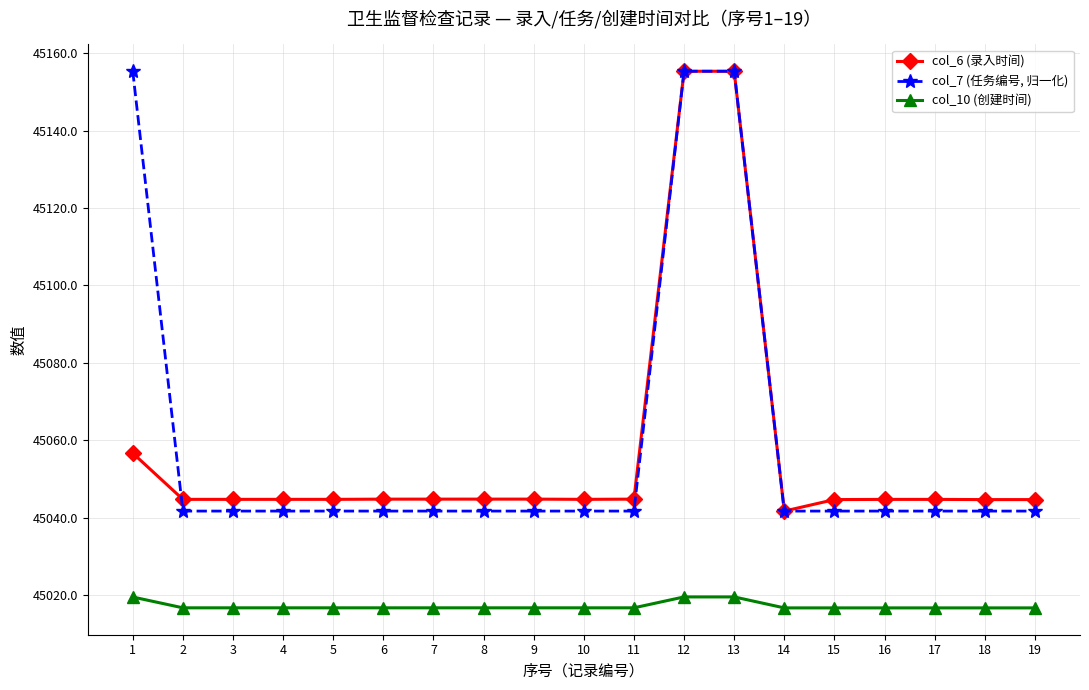

Is the value of col_7 (任务编号, 归一化) at 6 greater than the value of col_6 (录入时间) at 13?

No